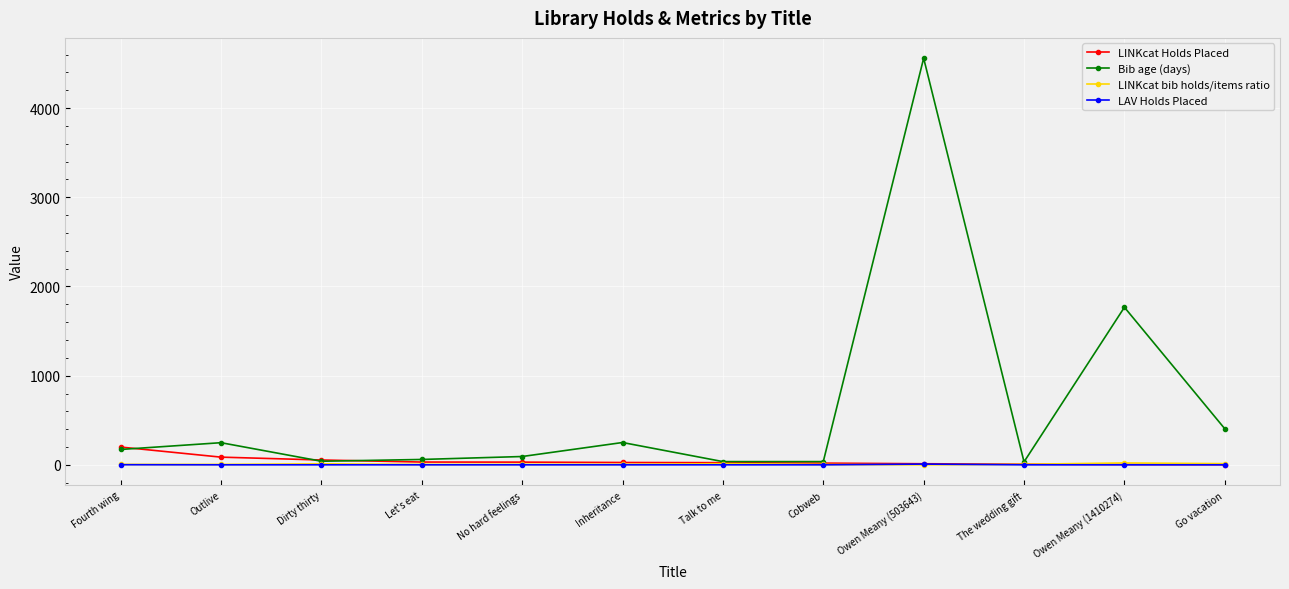

What are all the series names shown in the legend?

LINKcat Holds Placed, Bib age (days), LINKcat bib holds/items ratio, LAV Holds Placed